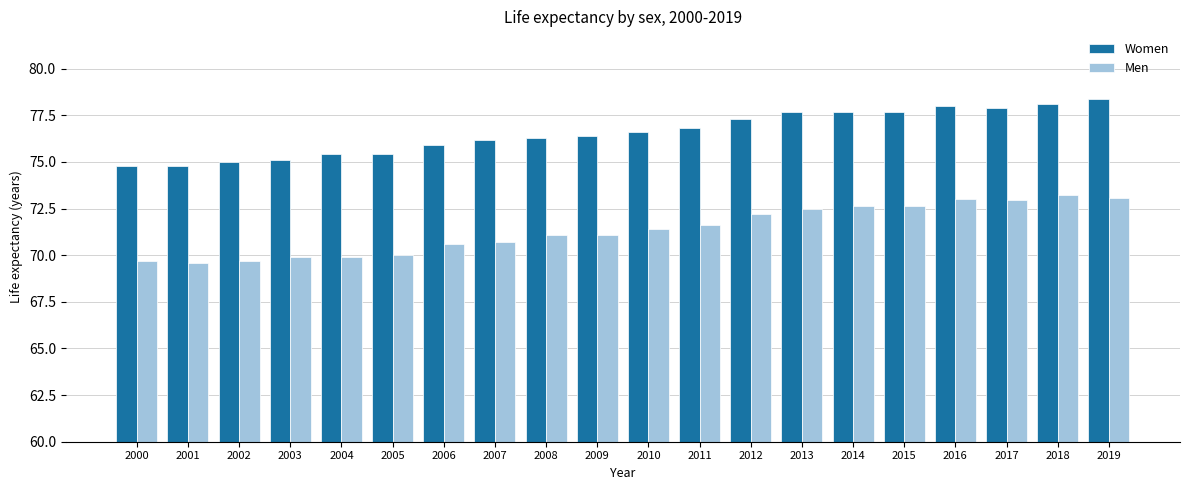

At which category does the chart reach its peak across all series?

2019